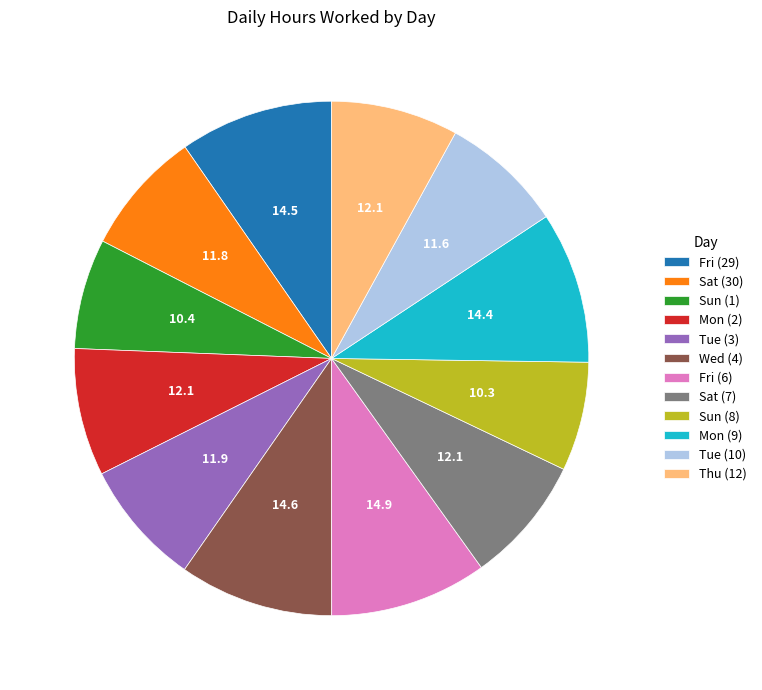

Is the sum of Sat (30) and Wed (4) greater than half?

No